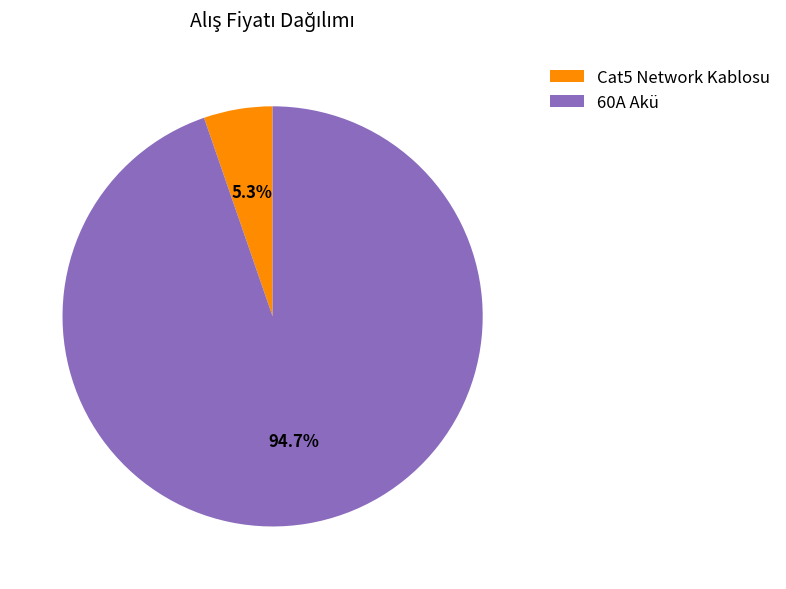

Approximately how many times larger is the value at Cat5 Network Kablosu compared to 60A Akü?

0.1